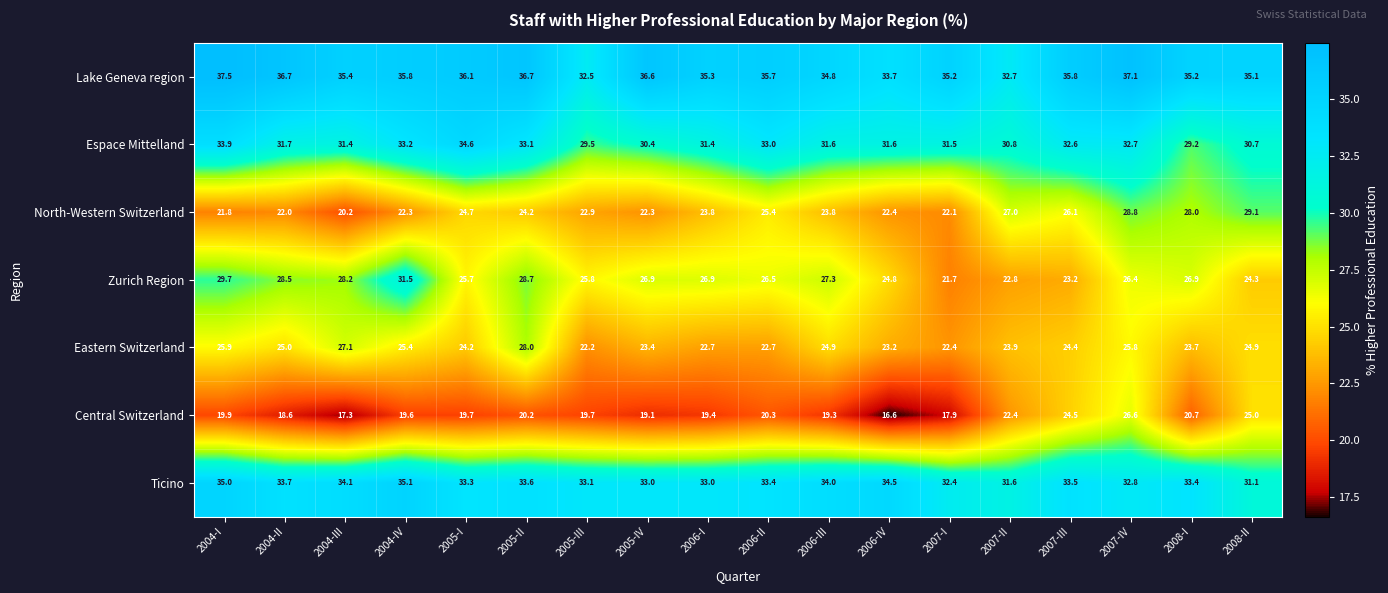

At which category is the sum across all series the highest?

2007-IV